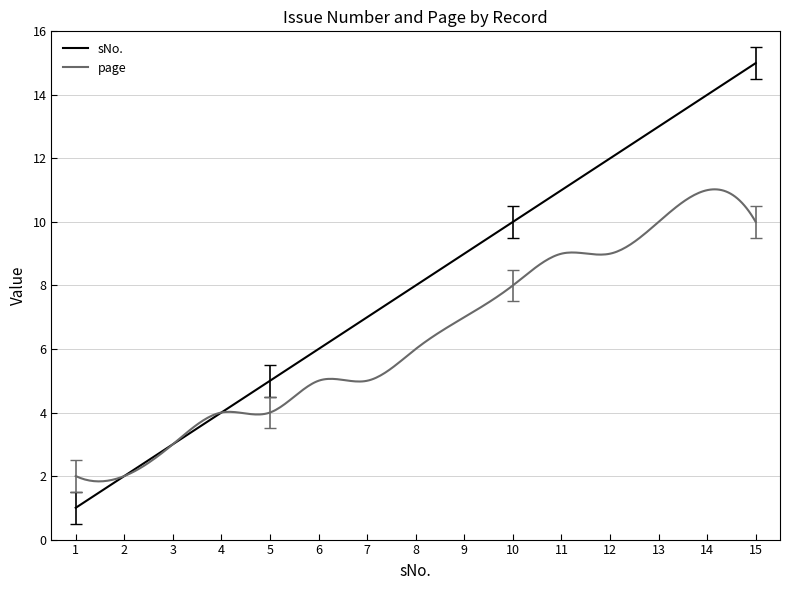

What is the lowest value of the page series?

1.8